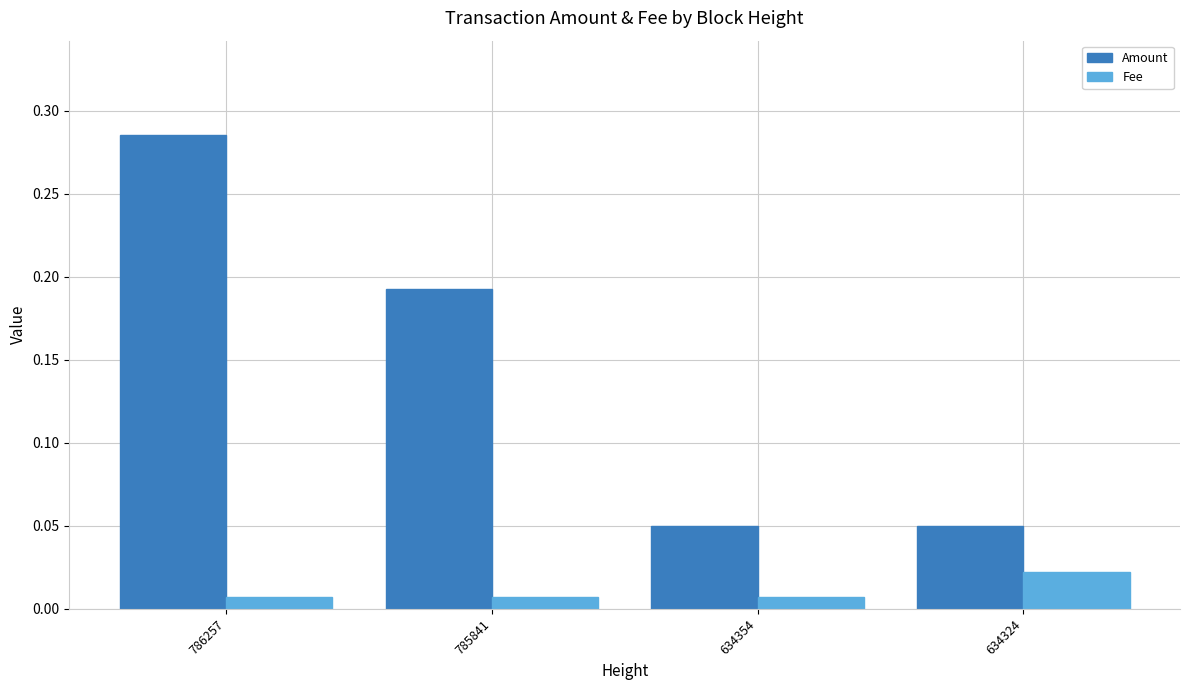

Which category has the highest value in the Fee series?

634324